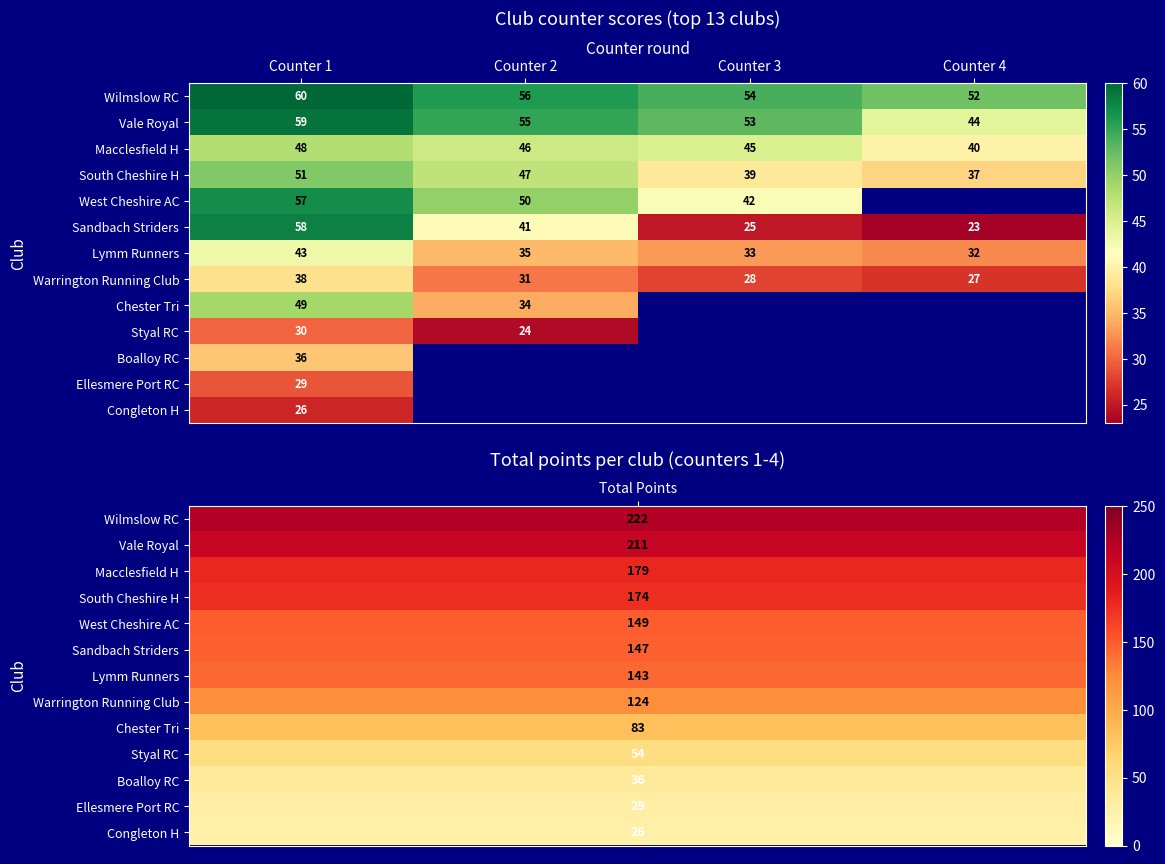

Is the value of Styal RC at Counter 2 greater than the value of West Cheshire AC at Counter 2?

No